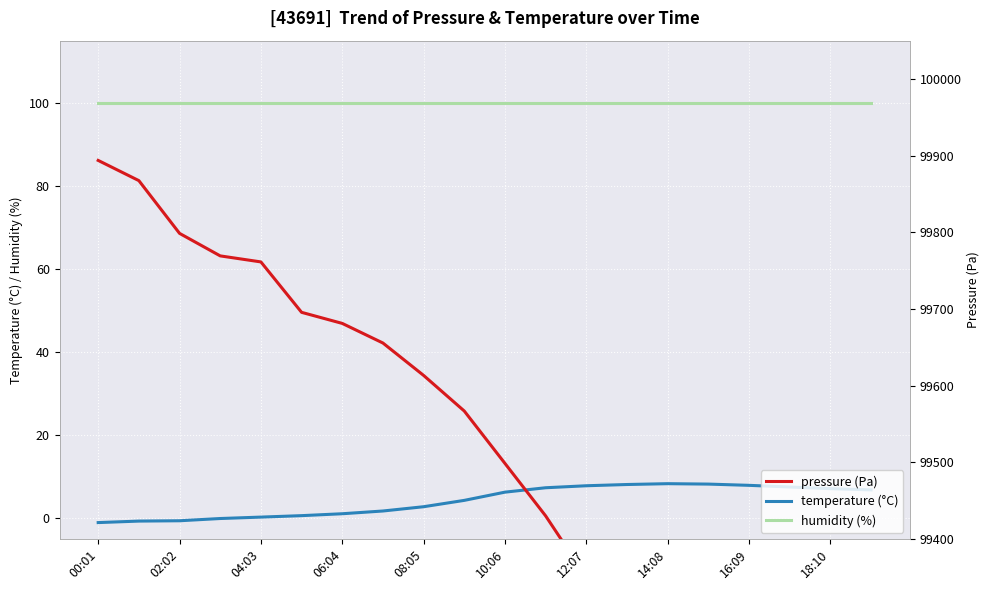

What value does the humidity (%) series have at 12:07?

100.0